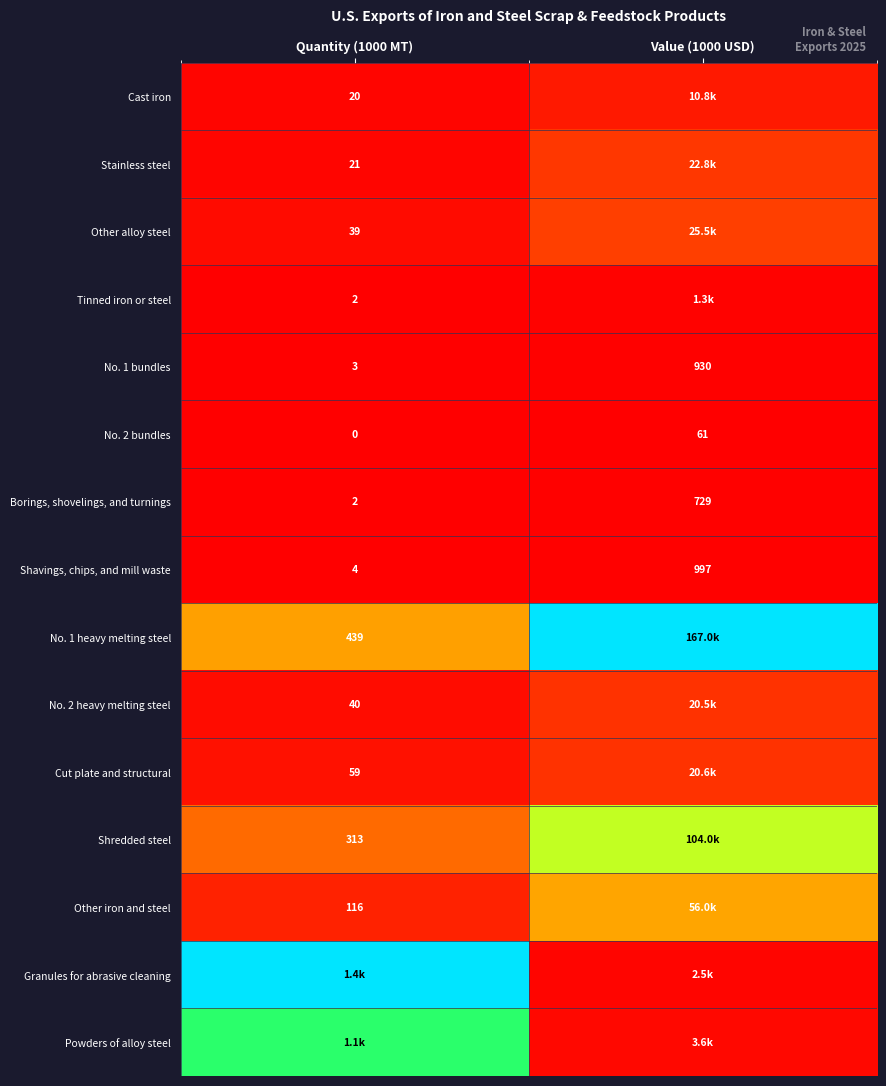

At which label does Powders of alloy steel reach its minimum?

Value (1000 USD)